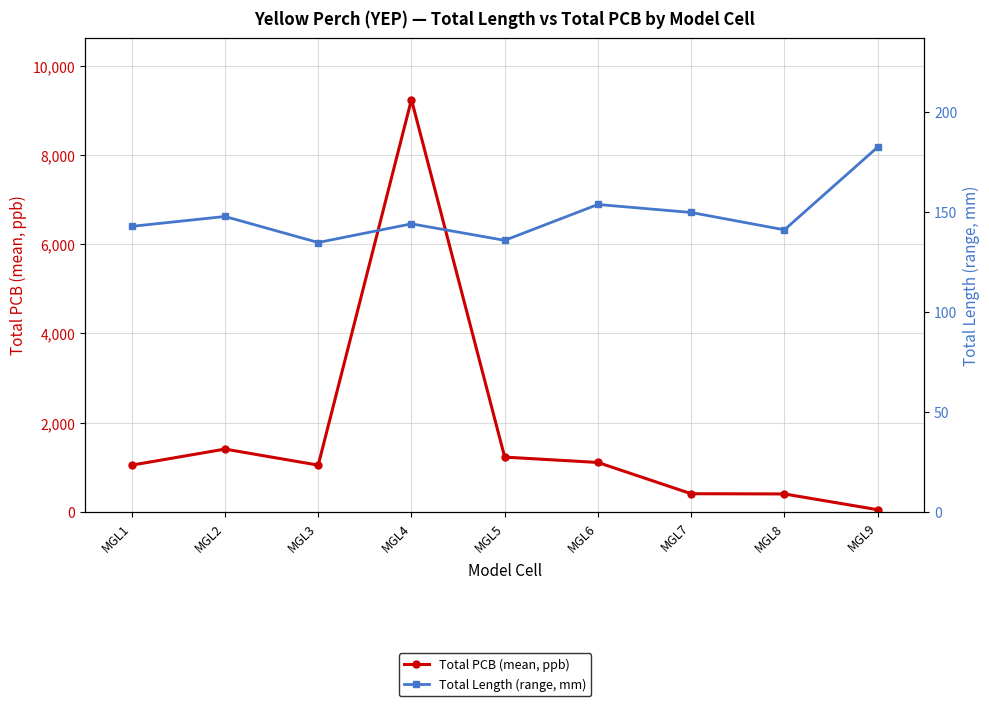

What is the highest value of the Total PCB (mean, ppb) series?

9240.0